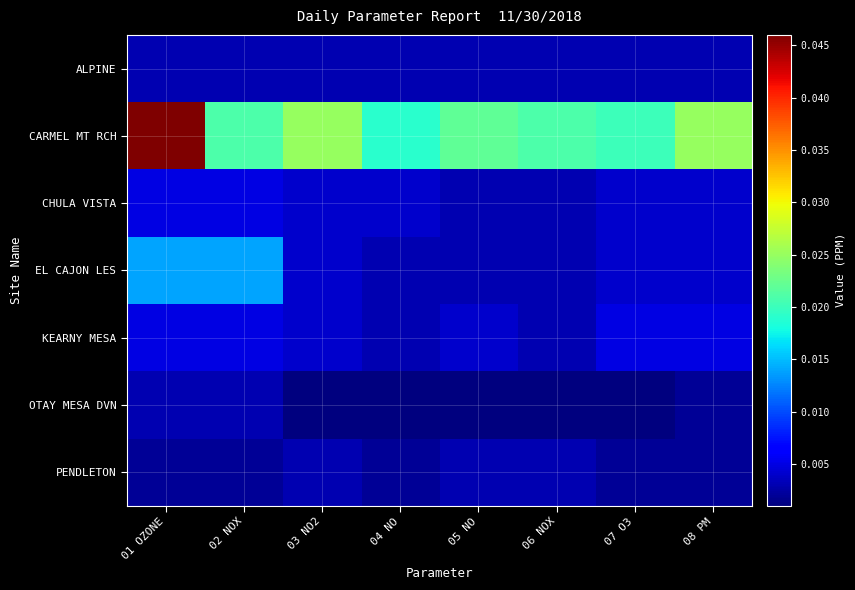

Reading right to left, extract all data points from this chart.

ALPINE: 08 PM=0.0	07 O3=0.0	06 NOX=0.0	05 NO=0.0	04 NO=0.0	03 NO2=0.0	02 NOX=0.0	01 OZONE=0.0
CARMEL MT RCH: 08 PM=0.0	07 O3=0.0	06 NOX=0.0	05 NO=0.0	04 NO=0.0	03 NO2=0.0	02 NOX=0.0	01 OZONE=0.0
CHULA VISTA: 08 PM=0.0	07 O3=0.0	06 NOX=0.0	05 NO=0.0	04 NO=0.0	03 NO2=0.0	02 NOX=0.0	01 OZONE=0.0
EL CAJON LES: 08 PM=0.0	07 O3=0.0	06 NOX=0.0	05 NO=0.0	04 NO=0.0	03 NO2=0.0	02 NOX=0.0	01 OZONE=0.0
KEARNY MESA: 08 PM=0.0	07 O3=0.0	06 NOX=0.0	05 NO=0.0	04 NO=0.0	03 NO2=0.0	02 NOX=0.0	01 OZONE=0.0
OTAY MESA DVN: 08 PM=0.0	07 O3=0.0	06 NOX=0.0	05 NO=0.0	04 NO=0.0	03 NO2=0.0	02 NOX=0.0	01 OZONE=0.0
PENDLETON: 08 PM=0.0	07 O3=0.0	06 NOX=0.0	05 NO=0.0	04 NO=0.0	03 NO2=0.0	02 NOX=0.0	01 OZONE=0.0